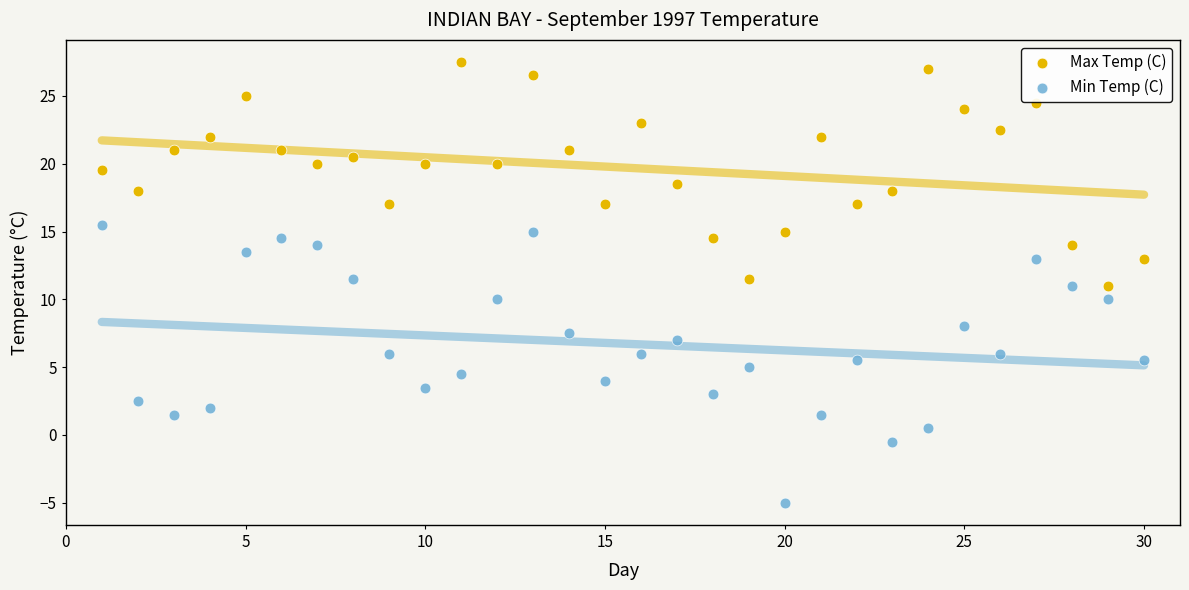

What are all the series names shown in the legend?

Max Temp (C), Min Temp (C)